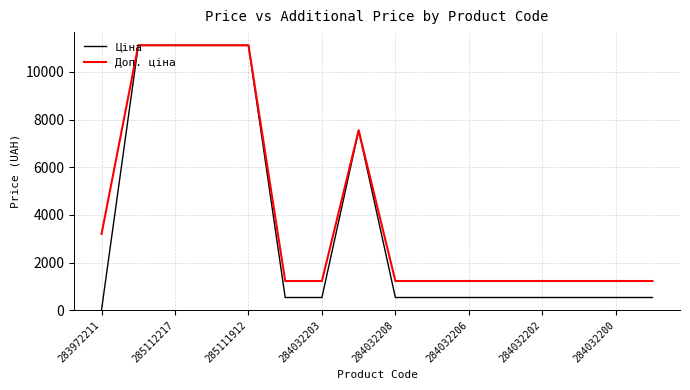

What is the difference between the second highest and second lowest values in the Доп. ціна series?

9886.4